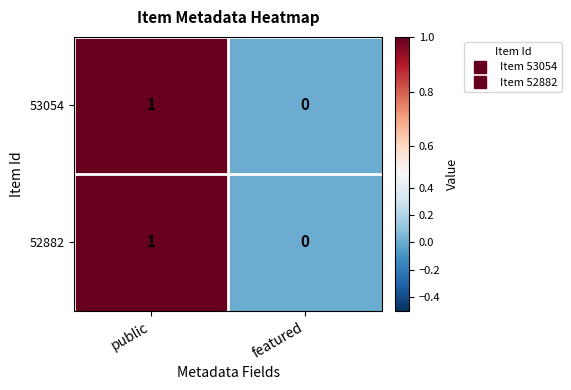

At which category is the sum across all series the highest?

public